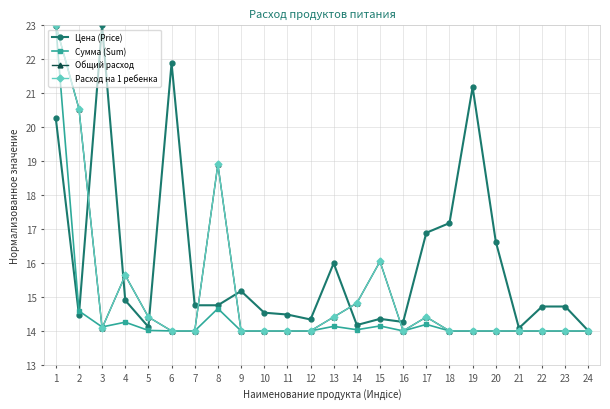

At which category does Общий расход reach its first local peak?

4